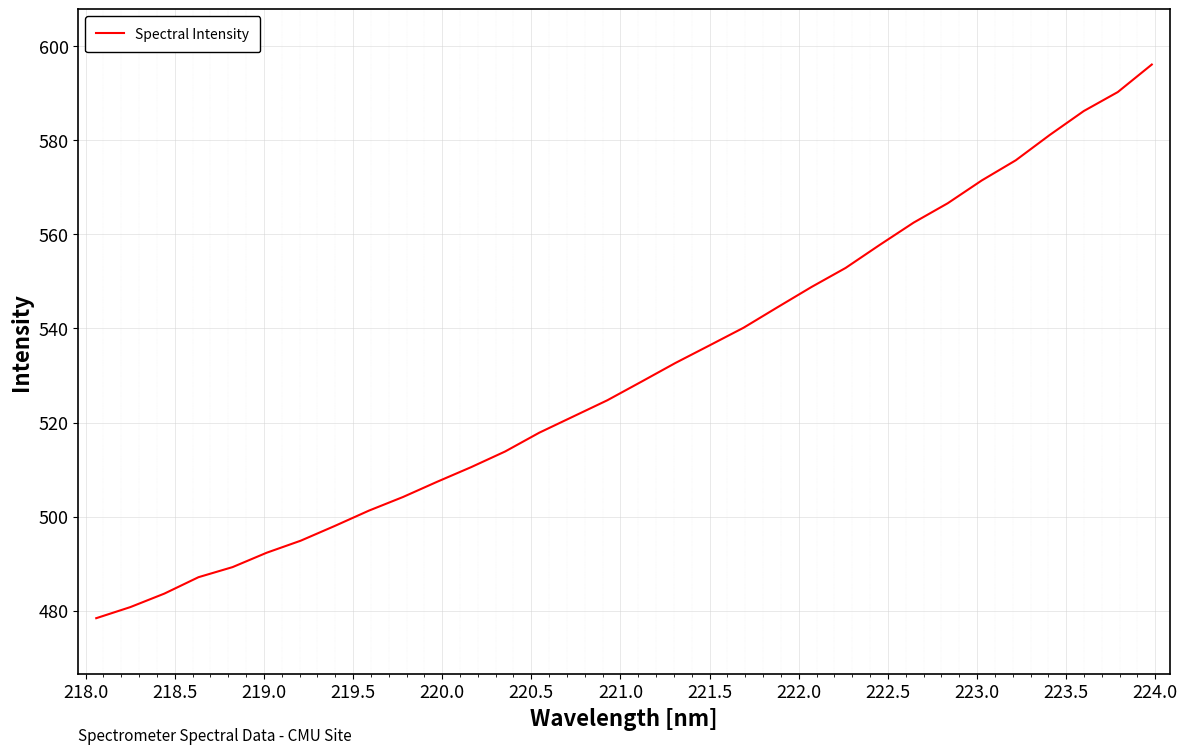

What is the maximum value shown in the chart?

596.2